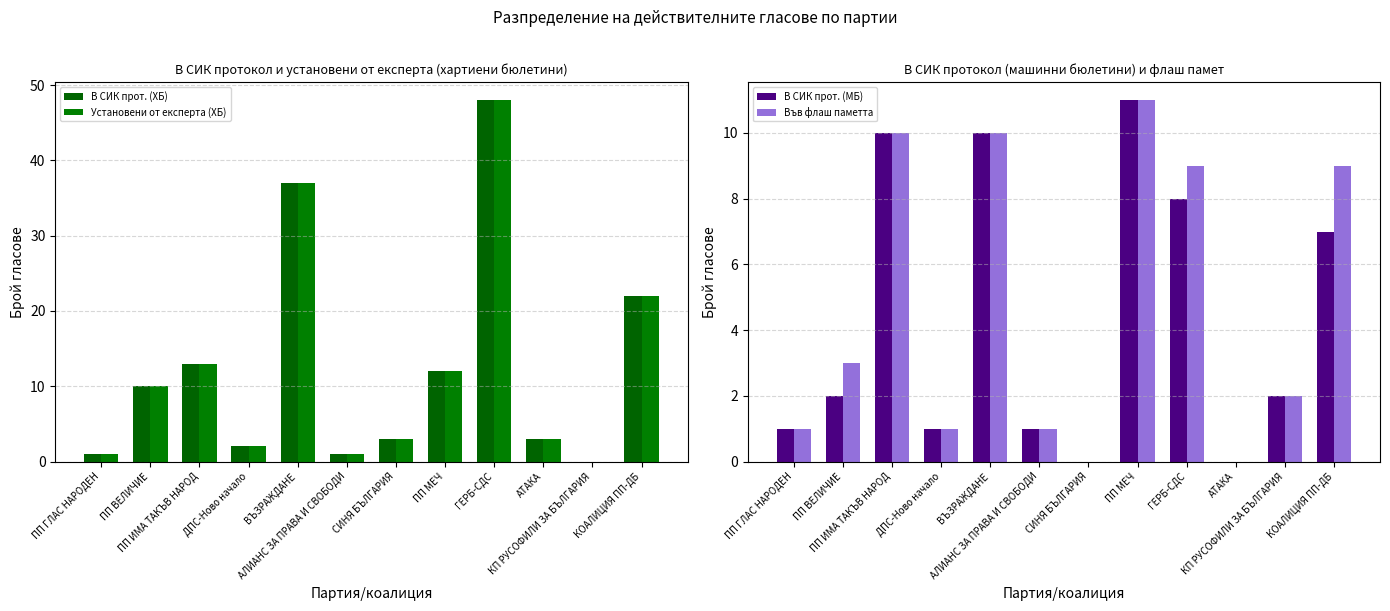

How many bars are there in total?

48